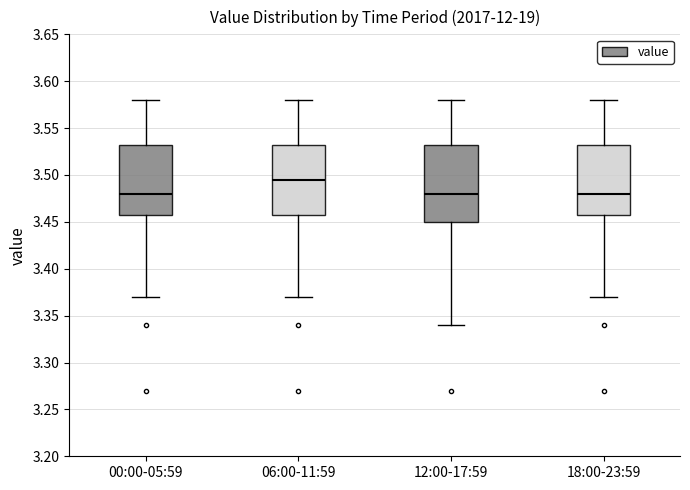

Which box is the tallest, from its lower edge to its upper edge?

12:00-17:59